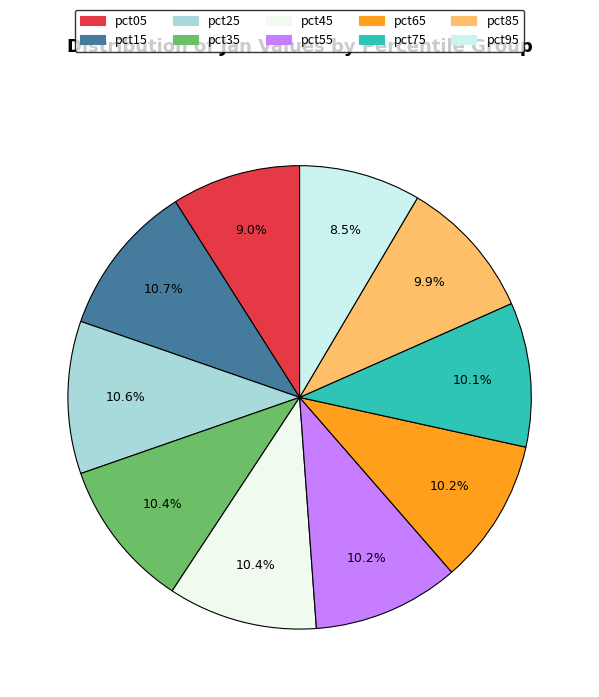

Which slice is the smallest?

pct95